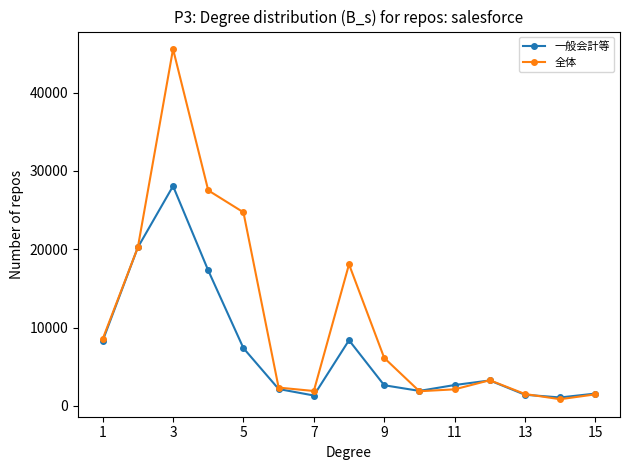

Rank the series by their maximum value, from lowest to highest.

一般会計等, 全体